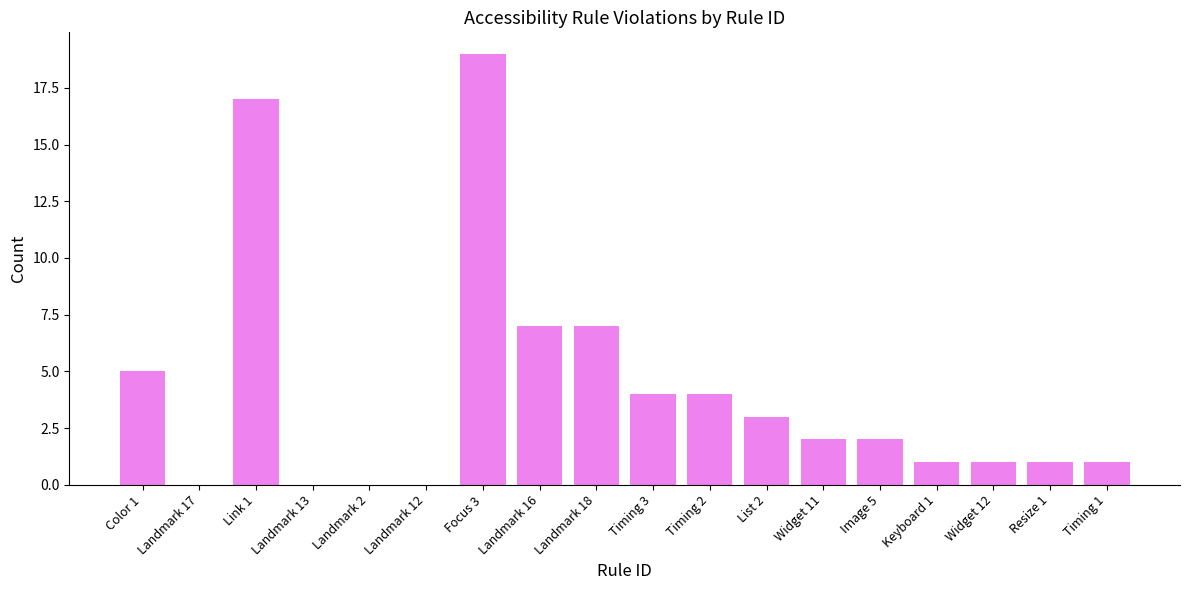

Reading right to left, extract all data points from this chart.

Timing 1=1	Resize 1=1	Widget 12=1	Keyboard 1=1	Image 5=2	Widget 11=2	List 2=3	Timing 2=4	Timing 3=4	Landmark 18=7	Landmark 16=7	Focus 3=19	Landmark 12=0	Landmark 2=0	Landmark 13=0	Link 1=17	Landmark 17=0	Color 1=5